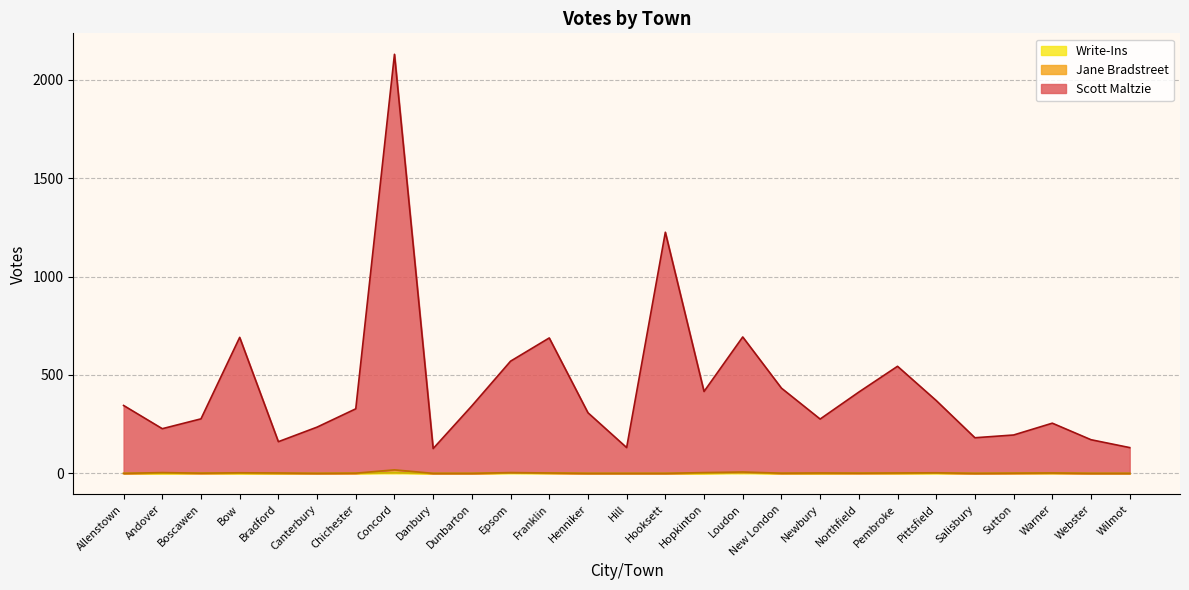

What is the difference between the maximum and minimum values in the Write-Ins series?

4